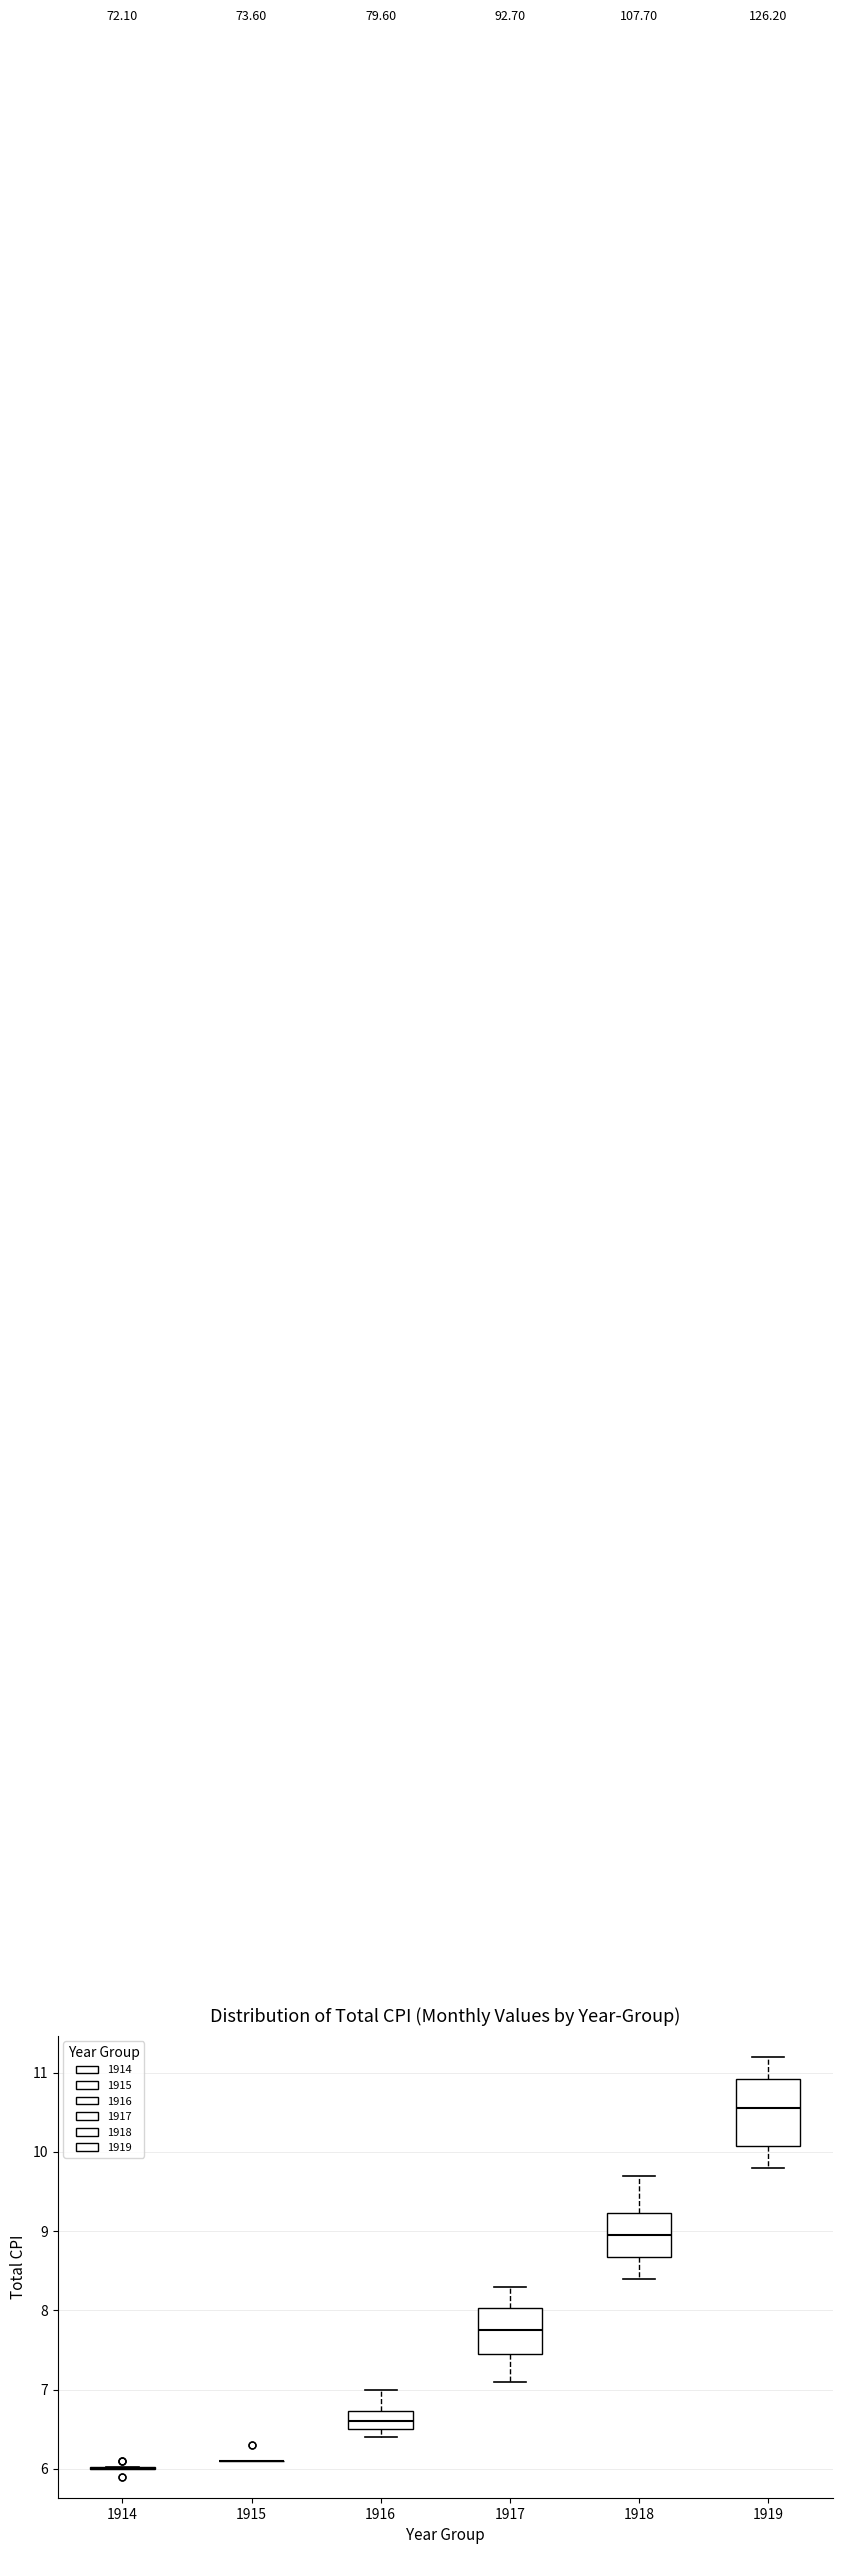

Reading left to right, transcribe this box plot: for each box, give where its median line is, the range the box spans, and where its two whiskers end, as read against the y-axis. The values are not printed on the chart, so give them approximately, as read against the axis.

1914: box collapsed to a line at 6.0, whiskers 6.0 to 6.0
1915: box collapsed to a line at 6.1, whiskers 6.1 to 6.1
1916: median 6.6, box 6.5 to 6.7, whiskers 6.4 to 7.0
1917: median 7.8, box 7.5 to 8.0, whiskers 7.1 to 8.3
1918: median 9.0, box 8.7 to 9.2, whiskers 8.4 to 9.7
1919: median 10.6, box 10.1 to 10.9, whiskers 9.8 to 11.2